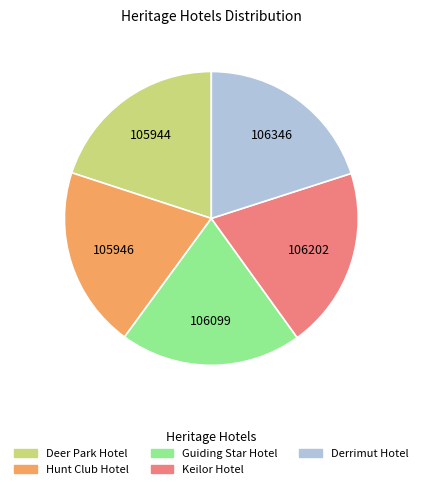

Do Keilor Hotel and Hunt Club Hotel together represent more than half of the pie?

No